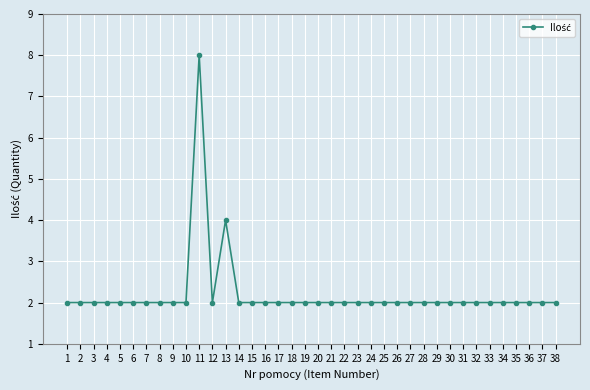

What is the value of the 15th point from the left?

2